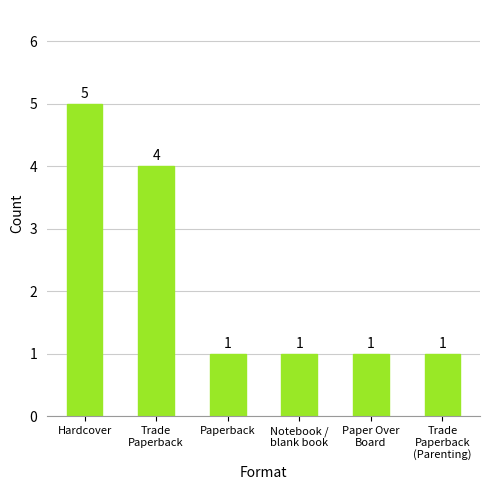

What is the average value?

2